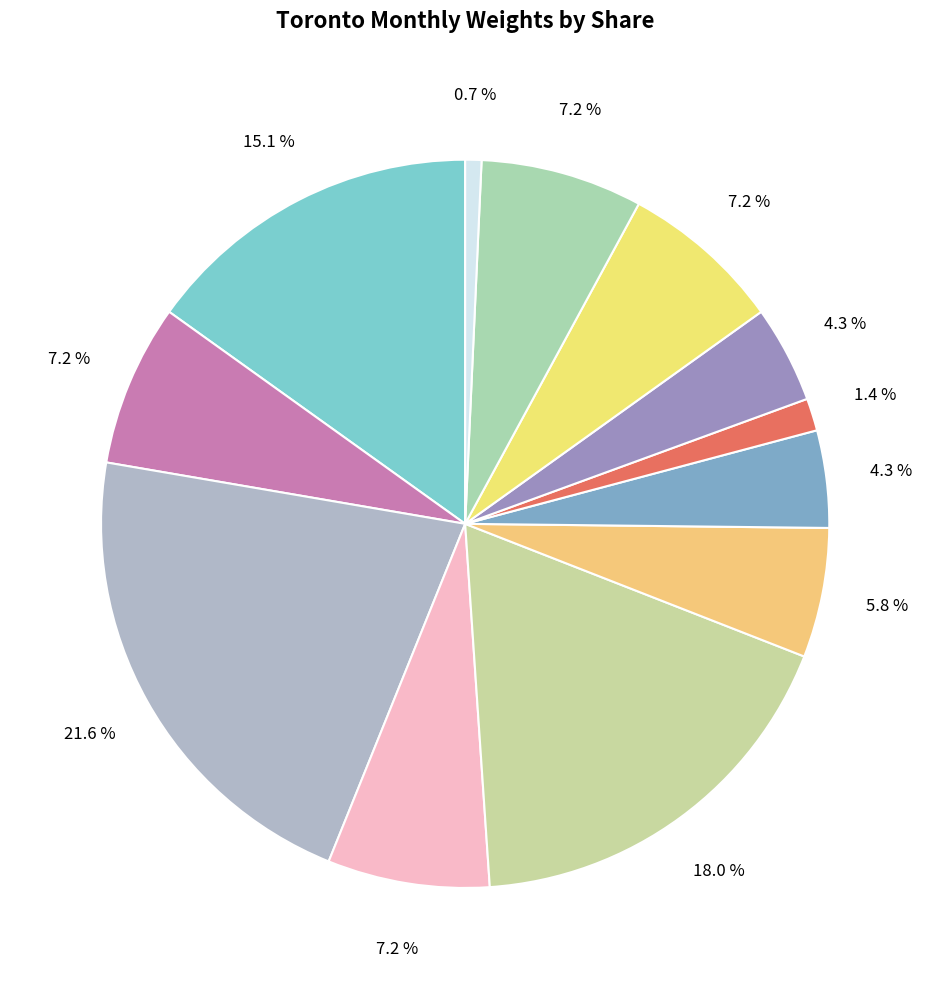

Which category has the biggest portion of the pie?

2016-03